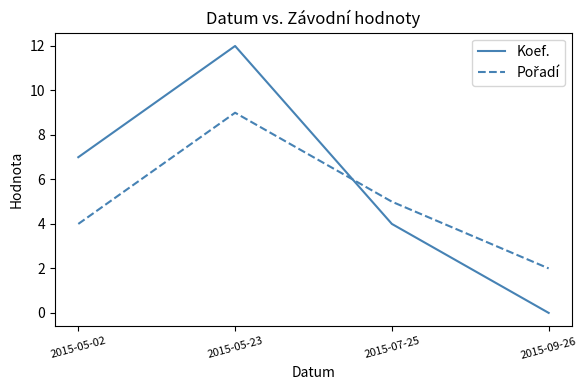

Where is Koef. nearest to the value 6?

2015-05-02